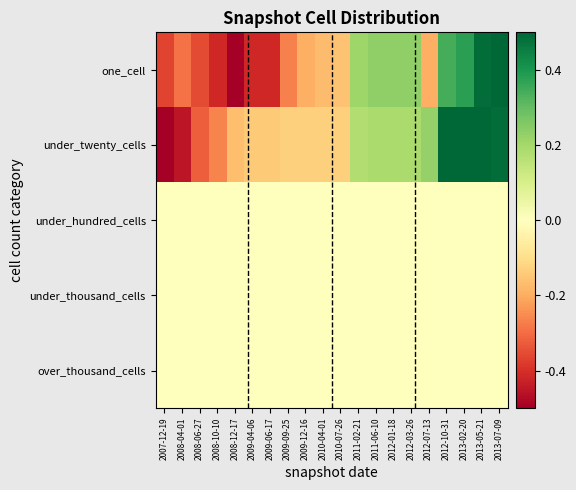

Count the number of categories in the chart.

20